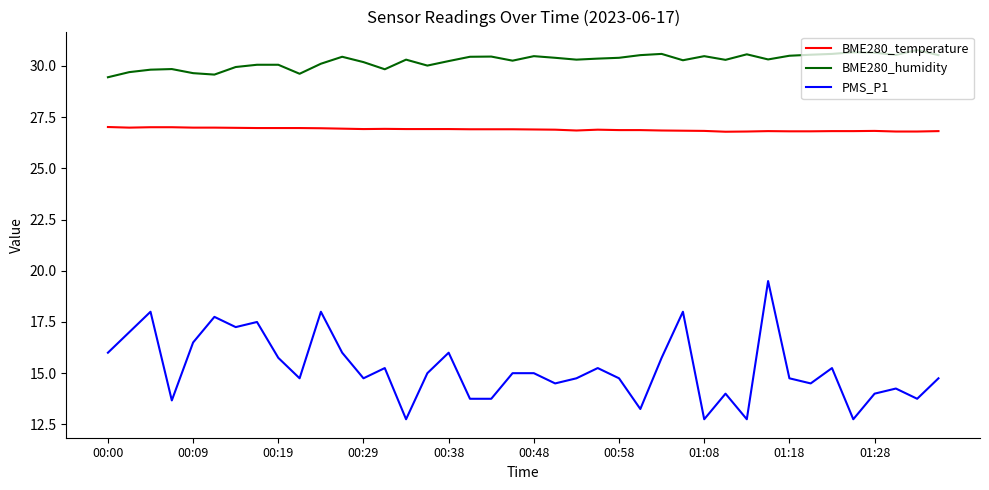

Which series has the largest total across all categories?

BME280_humidity